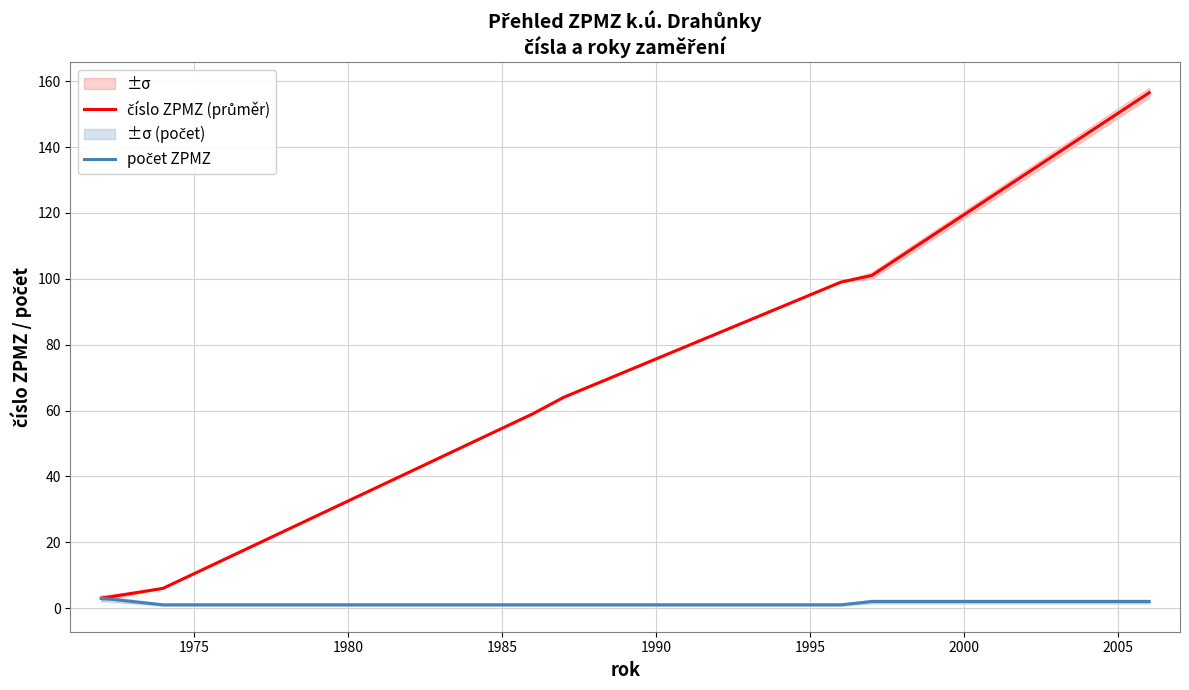

Which series has the largest total across all categories?

číslo ZPMZ (průměr)